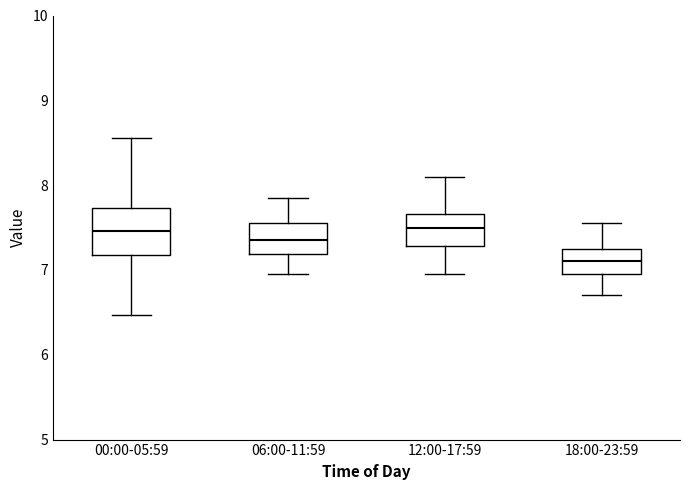

Reading left to right, transcribe this box plot: for each box, give where its median line is, the range the box spans, and where its two whiskers end, as read against the y-axis. The values are not printed on the chart, so give them approximately, as read against the axis.

00:00-05:59: median 7.5, box 7.2 to 7.7, whiskers 6.5 to 8.6
06:00-11:59: median 7.4, box 7.2 to 7.6, whiskers 7.0 to 7.9
12:00-17:59: median 7.5, box 7.3 to 7.7, whiskers 7.0 to 8.1
18:00-23:59: median 7.1, box 7.0 to 7.3, whiskers 6.7 to 7.6